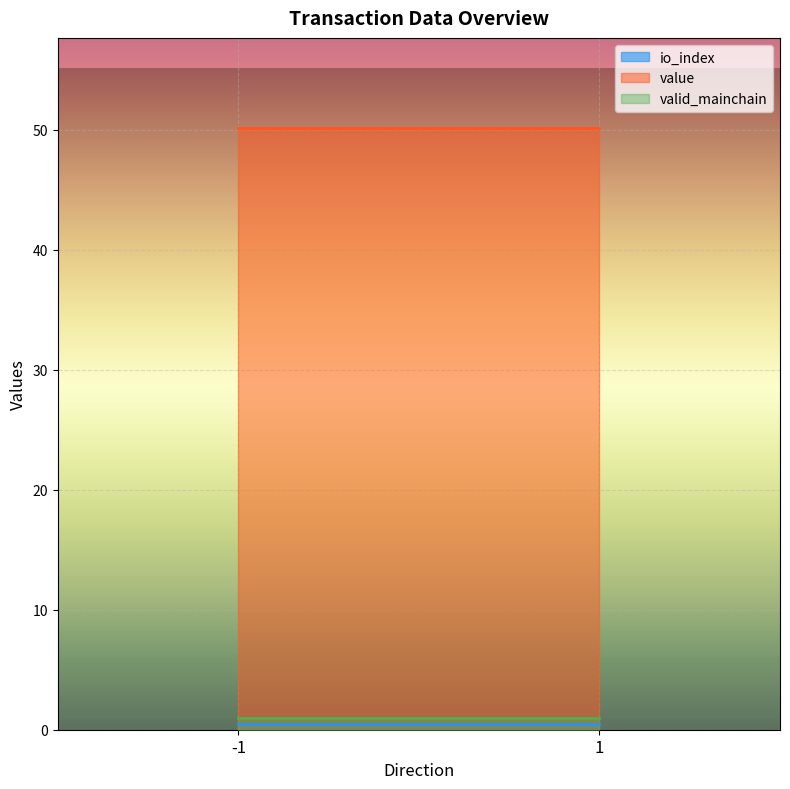

At which label does value reach its peak?

-1